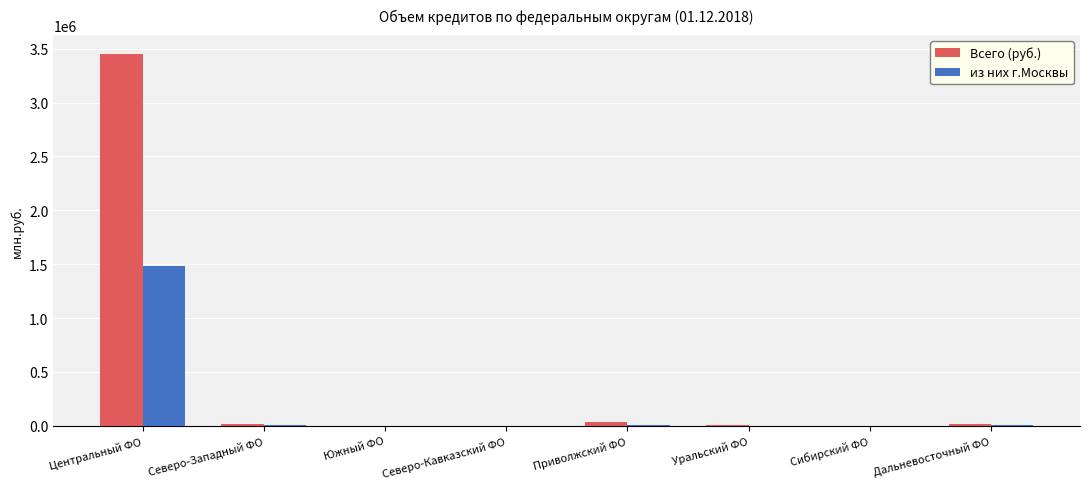

What is the maximum value for Всего (руб.)?

3453465